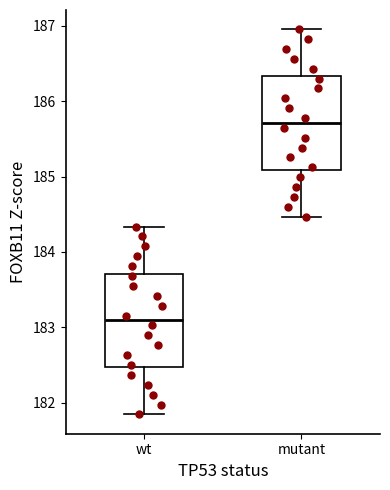

Which box has the highest median line?

mutant